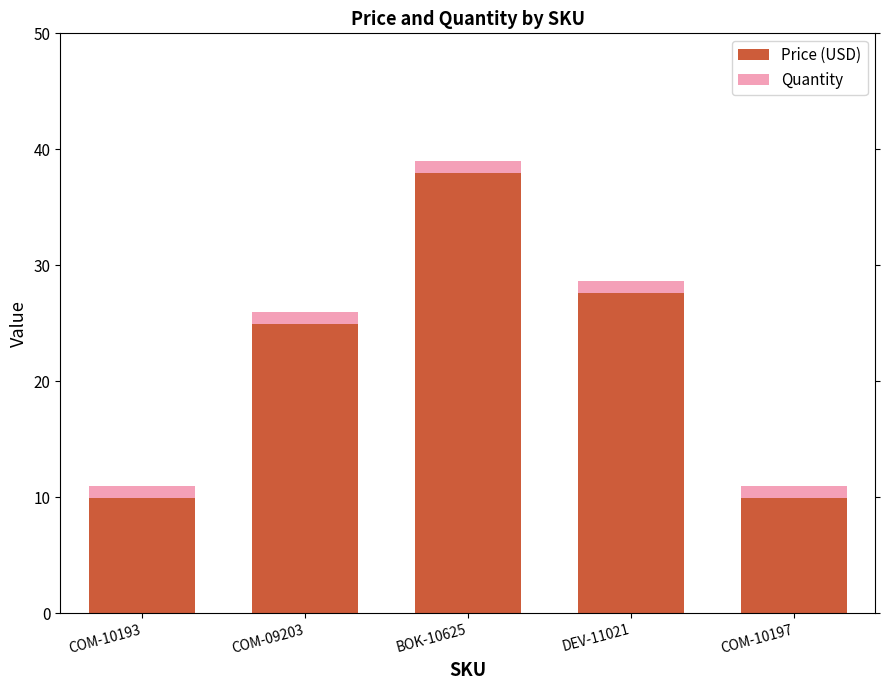

What is the average value of the Price (USD) series?

22.1